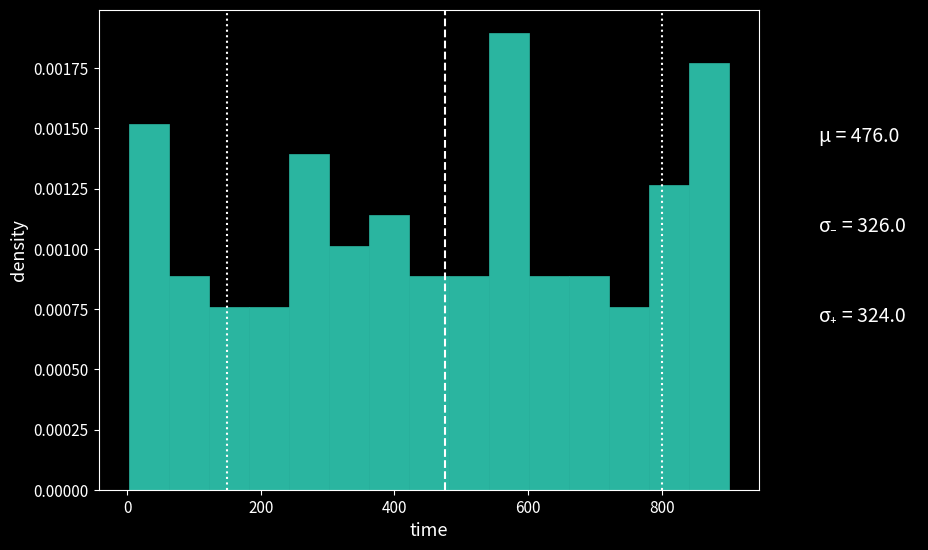

Around what value on the x-axis is the tallest bar? Give the approximate position of its centre, as read against the axis.

580